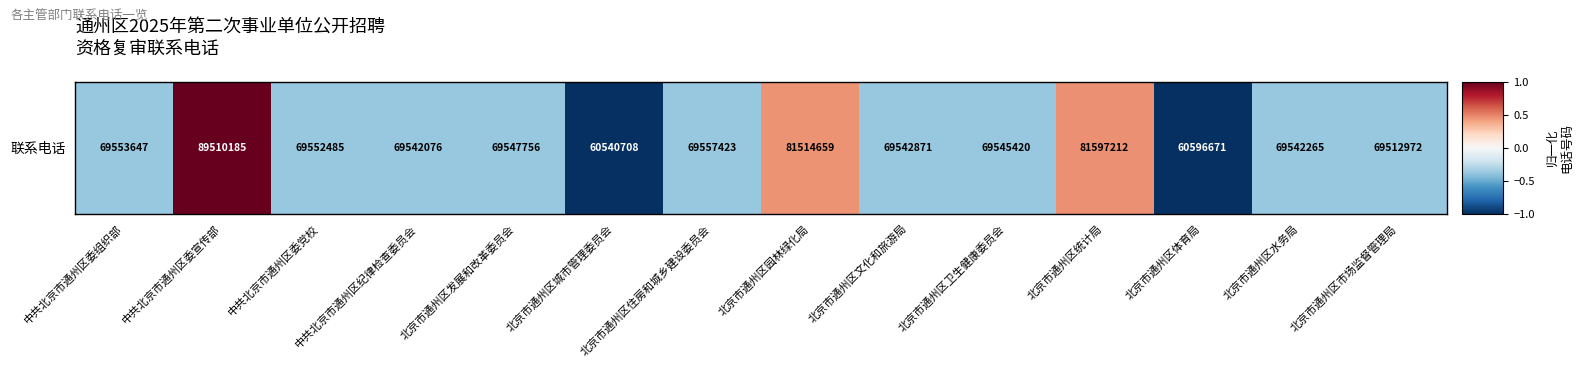

Reading right to left, transcribe all the data shown in this chart.

北京市通州区市场监督管理局=-0.4	北京市通州区水务局=-0.4	北京市通州区体育局=-1.0	北京市通州区统计局=0.5	北京市通州区卫生健康委员会=-0.4	北京市通州区文化和旅游局=-0.4	北京市通州区园林绿化局=0.4	北京市通州区住房和城乡建设委员会=-0.4	北京市通州区城市管理委员会=-1.0	北京市通州区发展和改革委员会=-0.4	中共北京市通州区纪律检查委员会=-0.4	中共北京市通州区委党校=-0.4	中共北京市通州区委宣传部=1.0	中共北京市通州区委组织部=-0.4